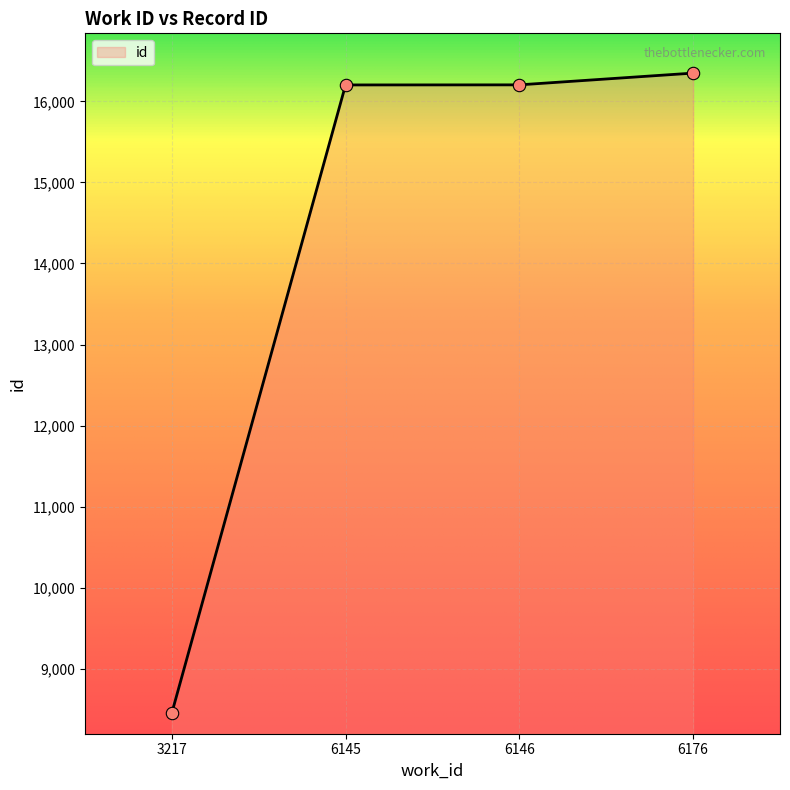

What is the change in value from 3217 to 6145?

+7748